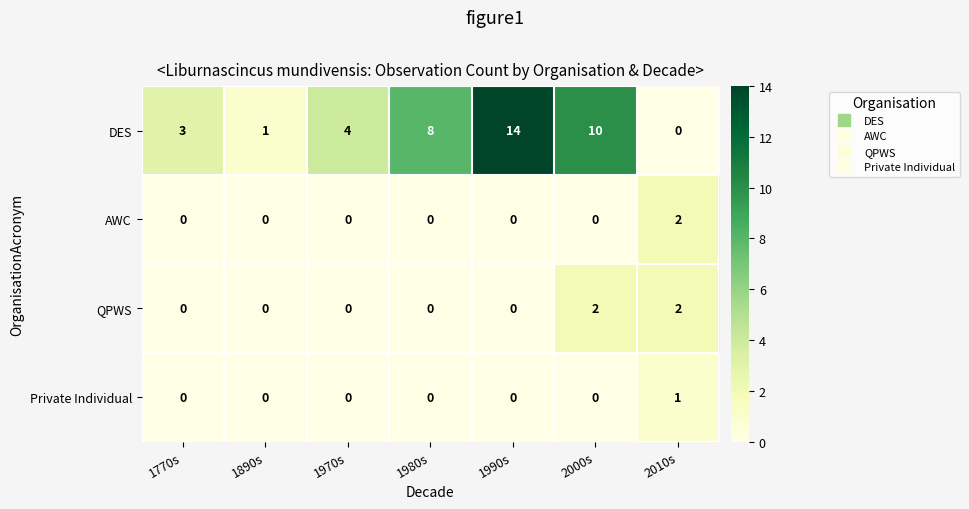

Where is DES nearest to the value 7?

1980s